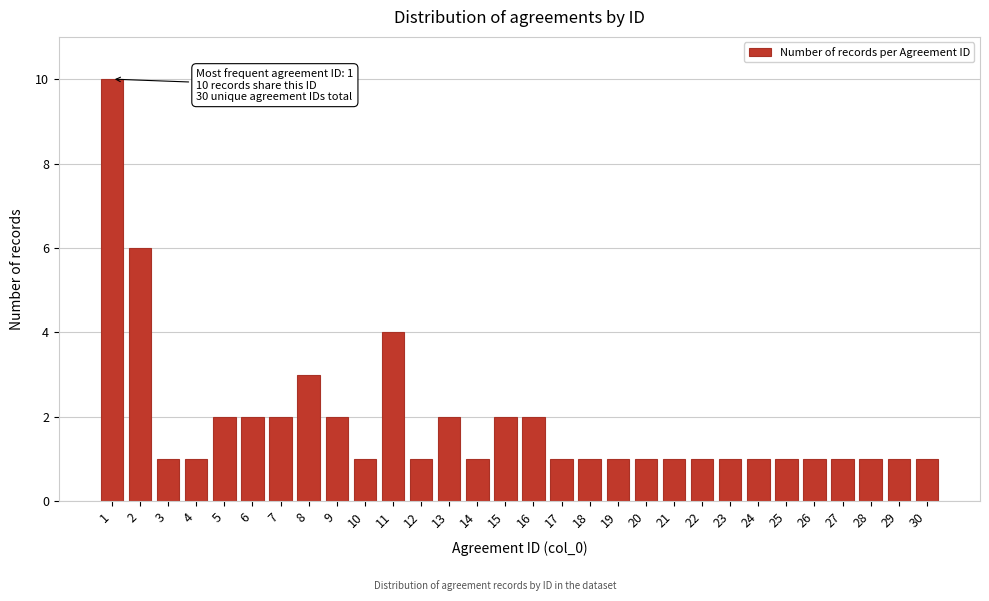

Reading left to right, transcribe all the data shown in this chart.

10	6	1	1	2	2	2	3	2	1	4	1	2	1	2	2	1	1	1	1	1	1	1	1	1	1	1	1	1	1